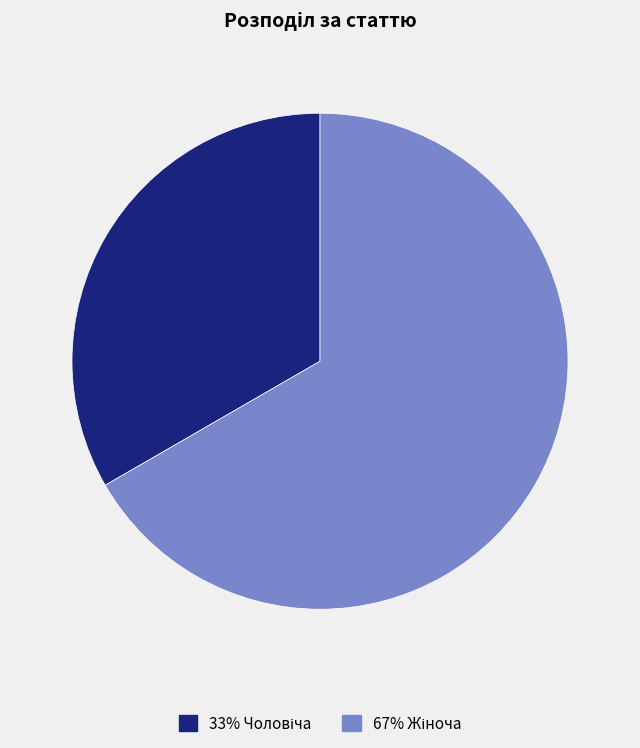

Is there any slice that represents more than half of the pie?

Yes